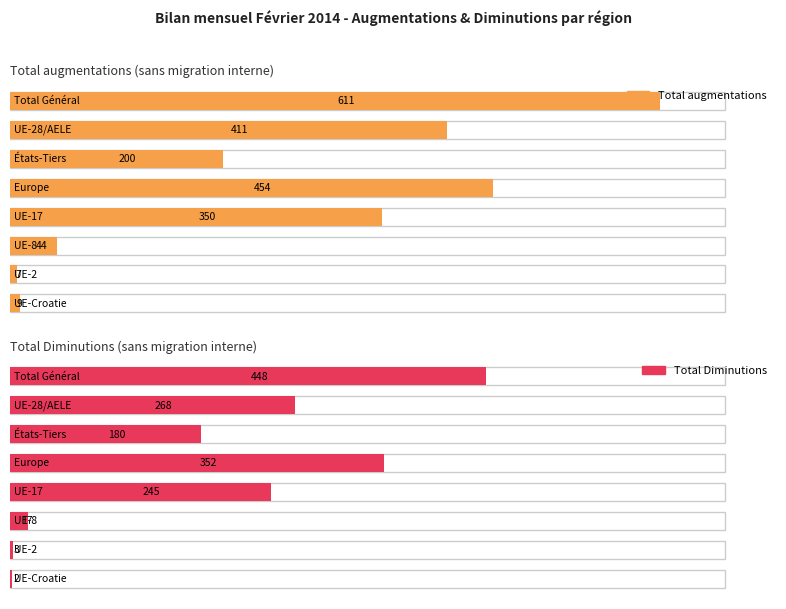

True or false: Total augmentations has a value of 606 at UE-17.

False